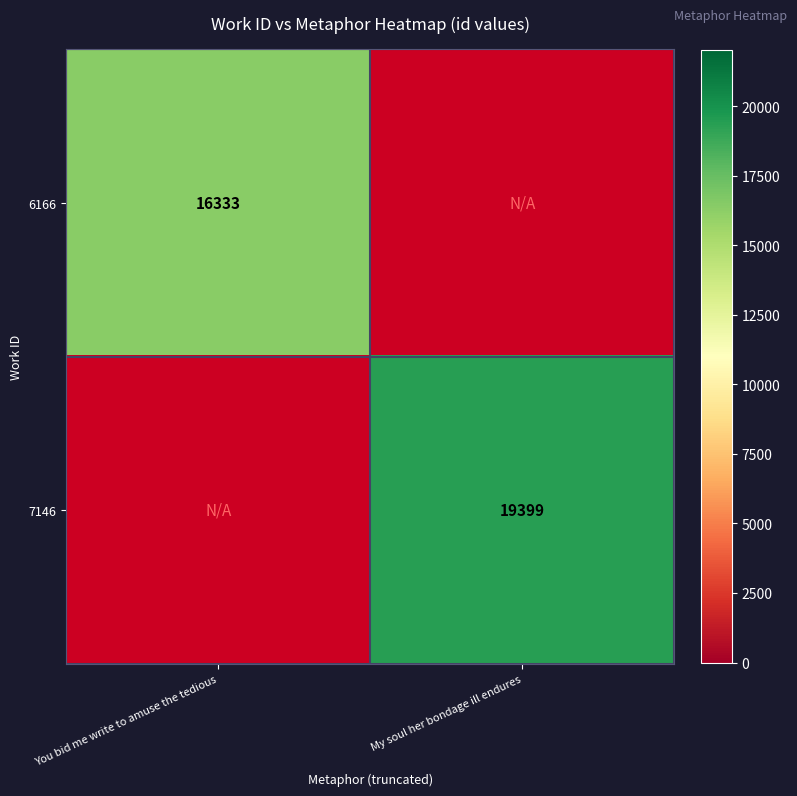

Is the value of 7146 at My soul her bondage ill endures greater than the value of 6166 at You bid me write to amuse the tedious?

Yes